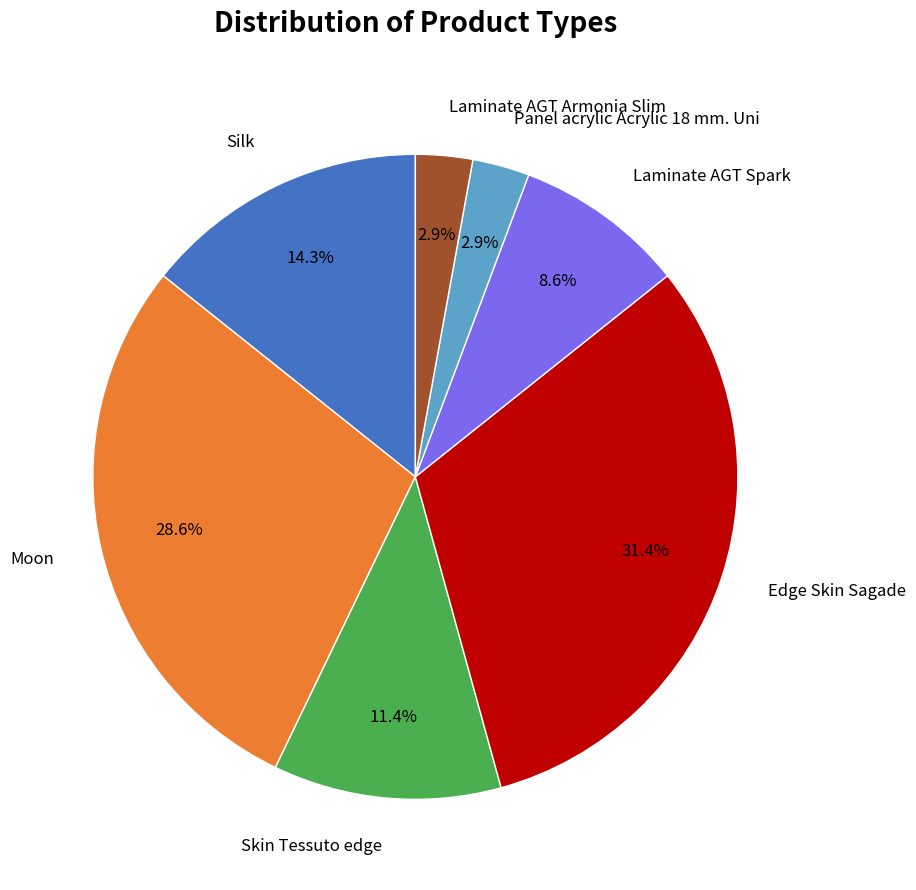

Does any single category account for the majority?

No